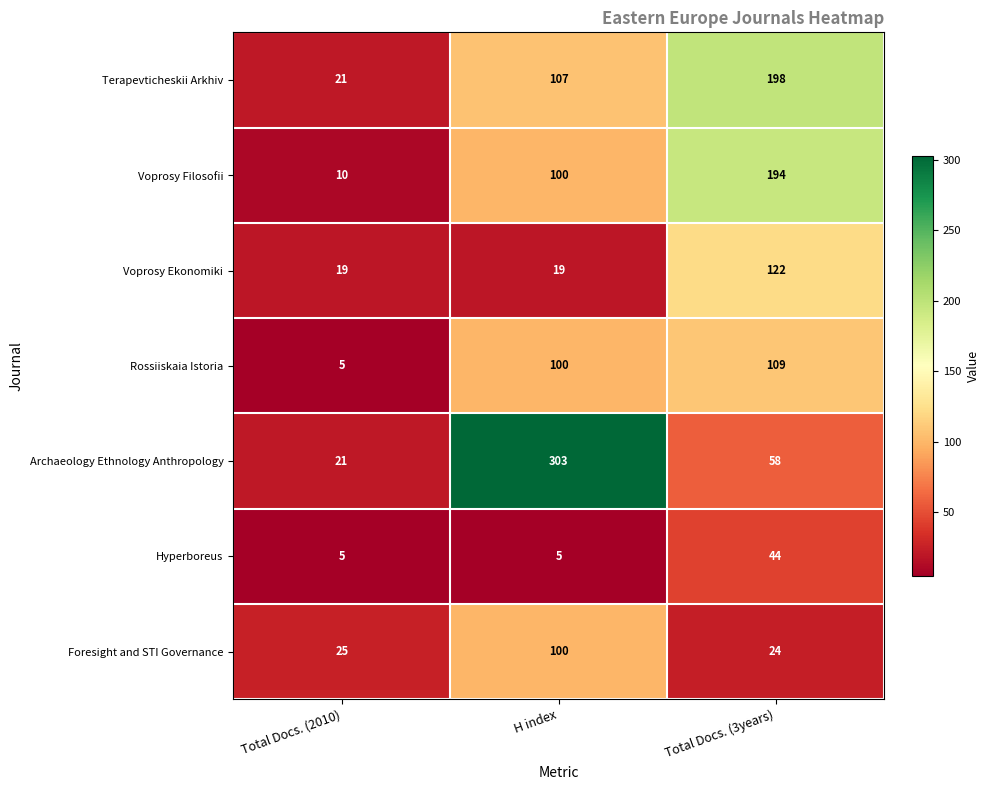

What is the difference between the Archaeology Ethnology Anthropology values at Total Docs. (3years) and Total Docs. (2010)?

37